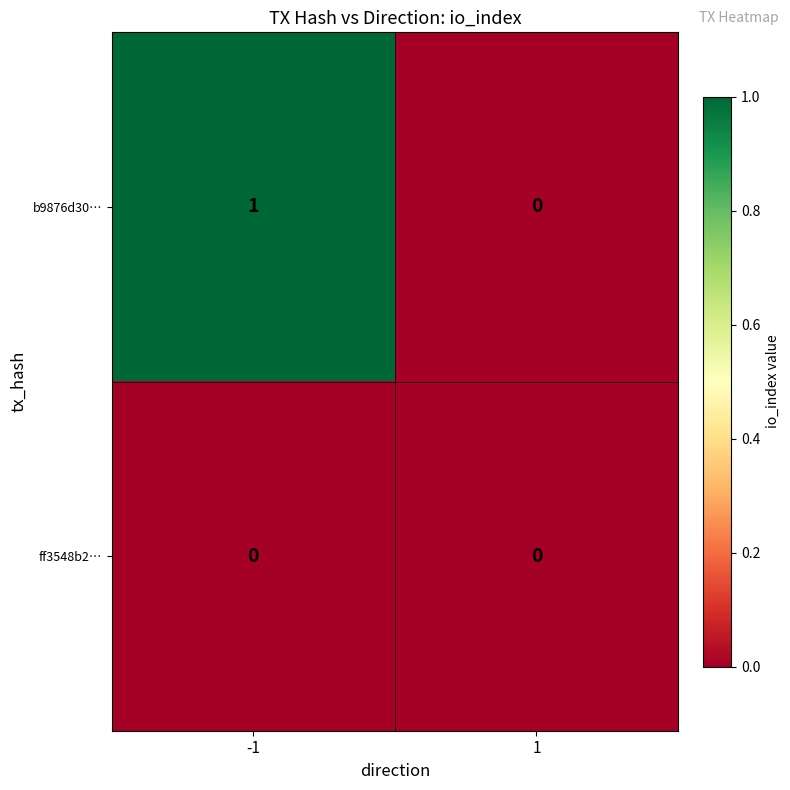

Which series has the largest total across all categories?

b9876d30…